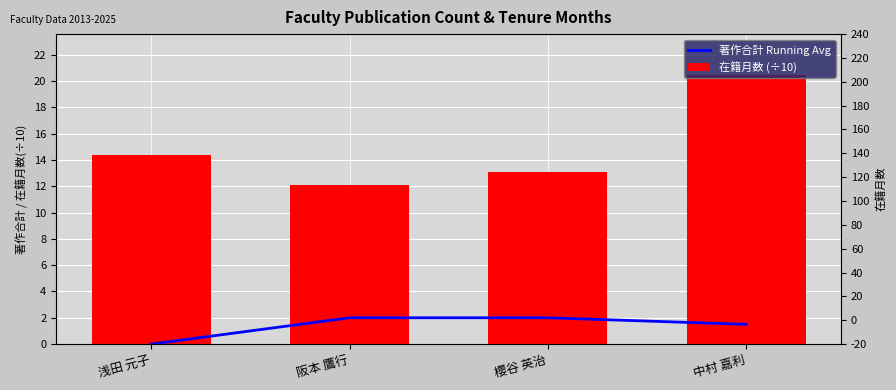

Which series has the largest total across all categories?

在籍月数 (÷10)